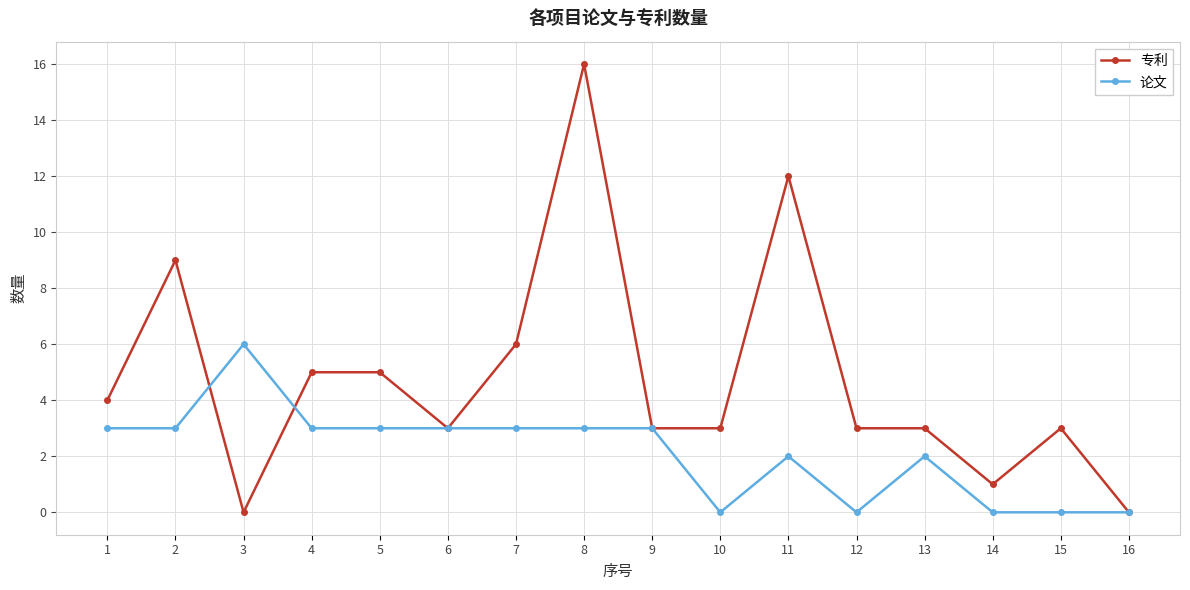

Rank the series at 4 from lowest to highest value.

论文, 专利